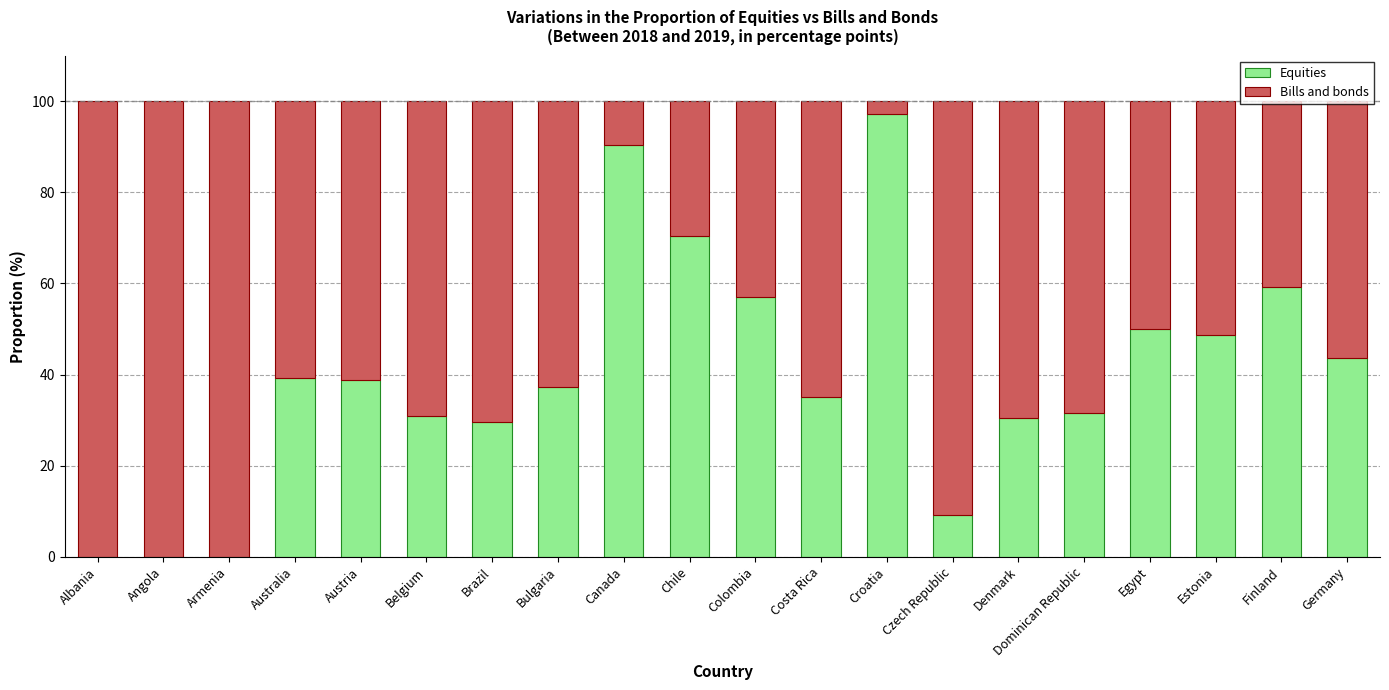

What is the highest value of the Equities series?

97.2